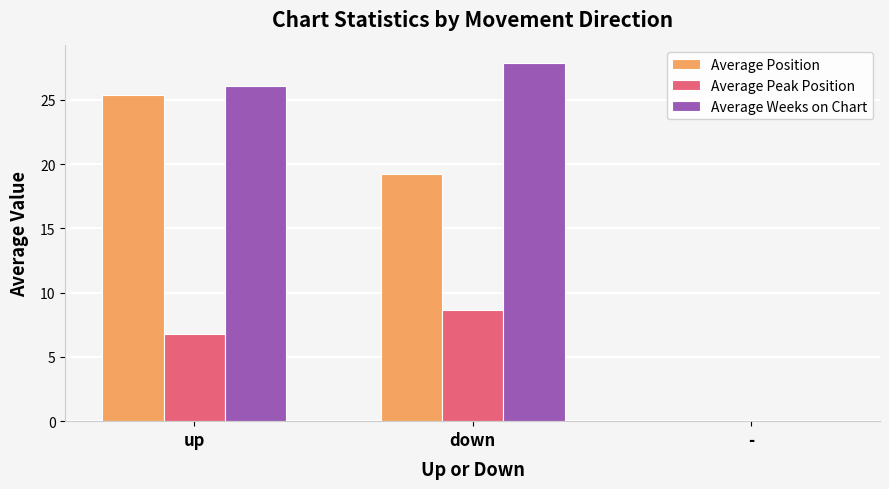

Read the Average Position value at down.

19.2